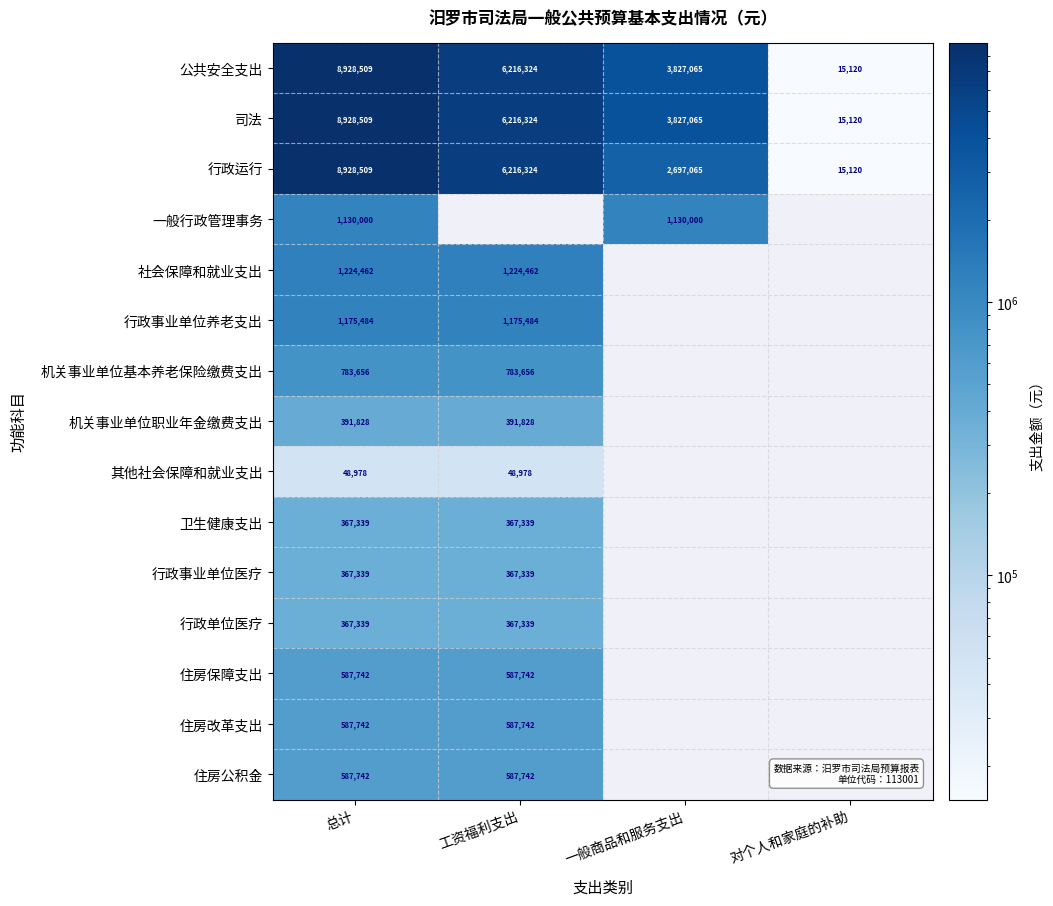

How many values in the 公共安全支出 series are below 6216324?

2